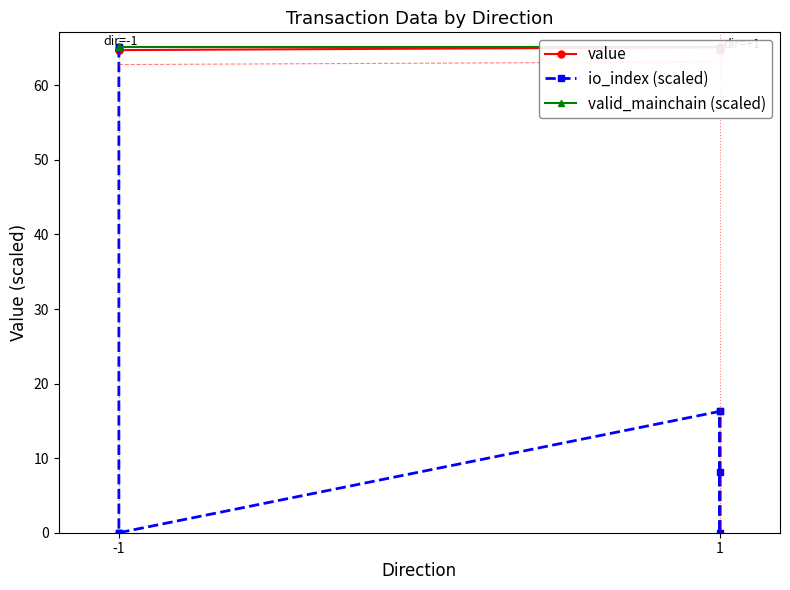

Does the chart have visible grid lines?

No